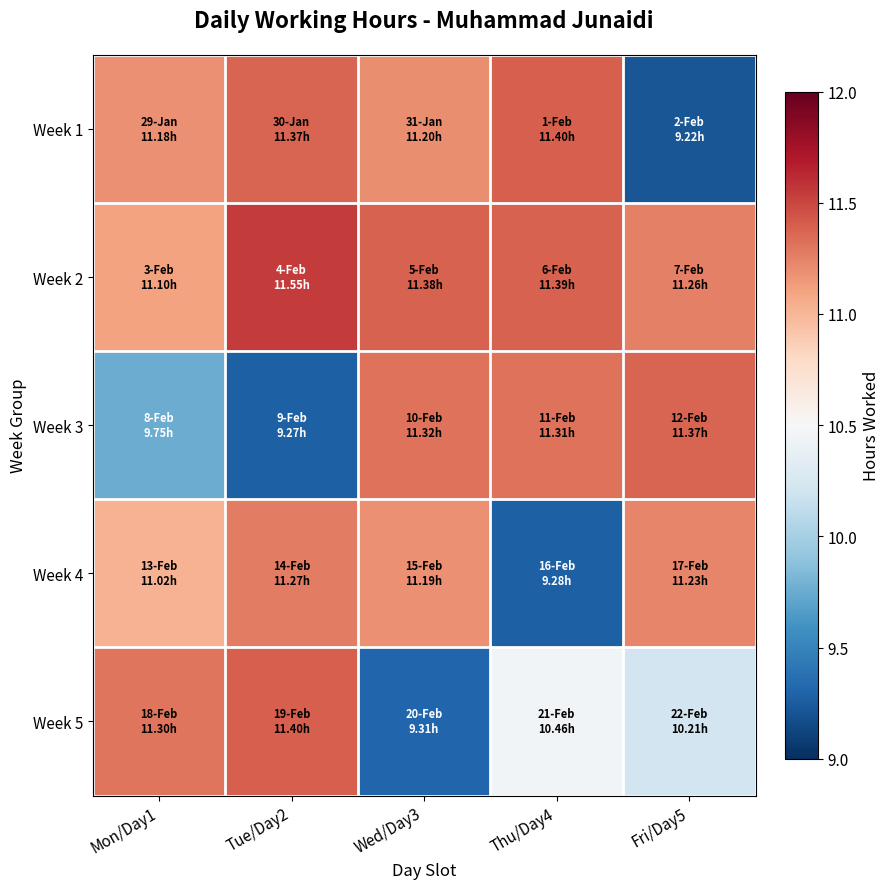

How many data points does each series have?

5